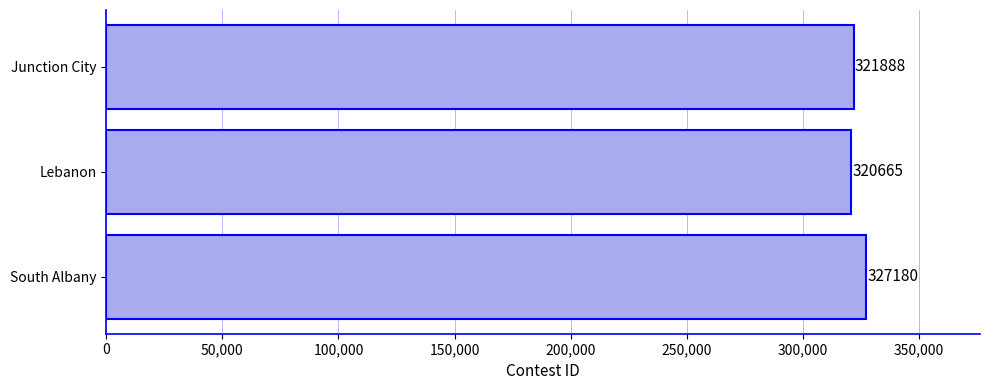

Count the number of categories in the chart.

3